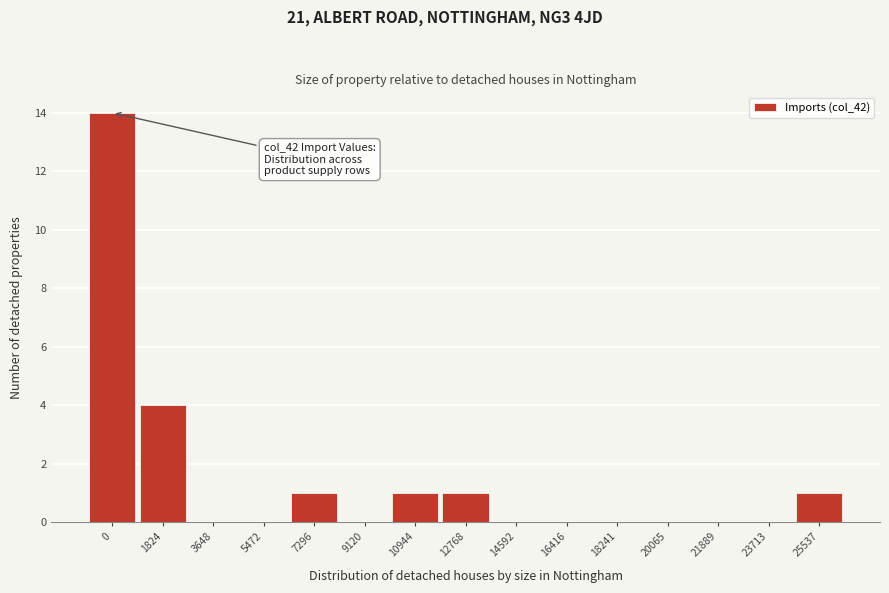

Reading right to left, list all the values displayed in this chart.

25537=1	23713=0	21889=0	20065=0	18241=0	16416=0	14592=0	12768=1	10944=1	9120=0	7296=1	5472=0	3648=0	1824=4	0=14